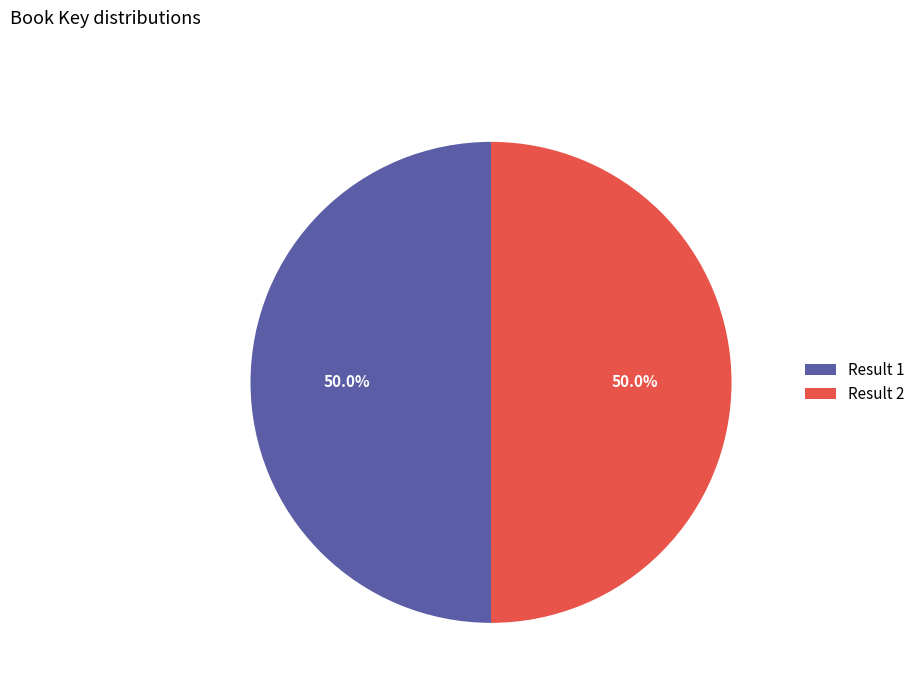

Is the sum of Result 2 and Result 1 greater than half?

Yes